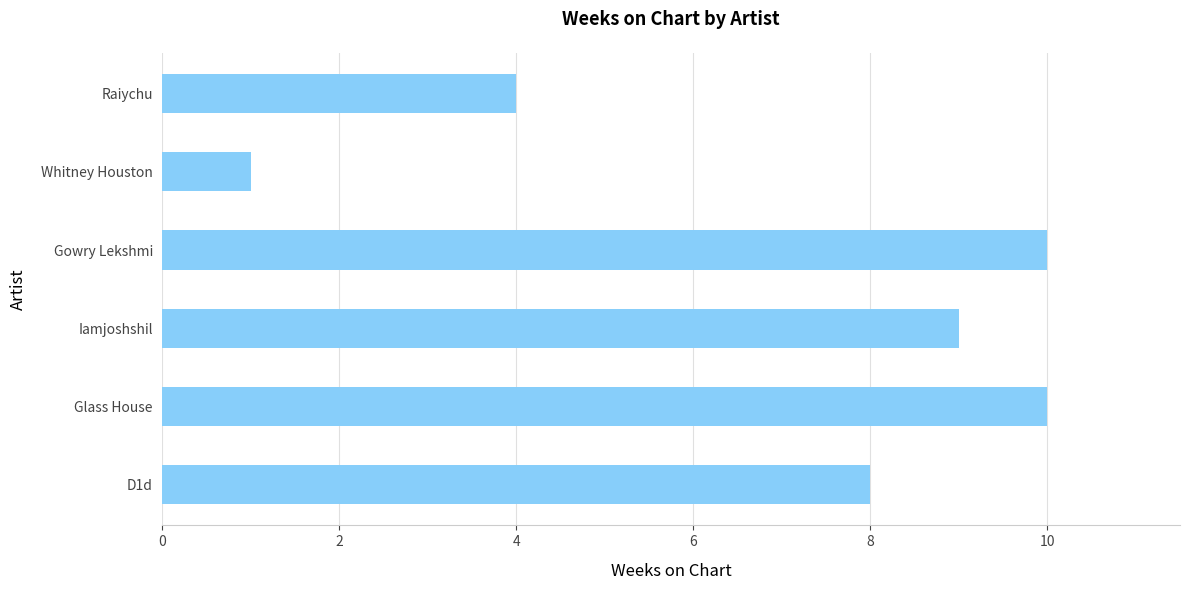

How many categories are shown in the chart?

6